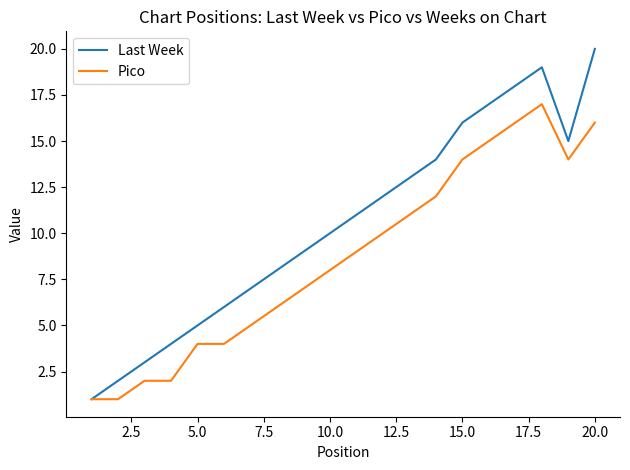

True or false: Last Week has more than 2 points higher than both neighbors.

False